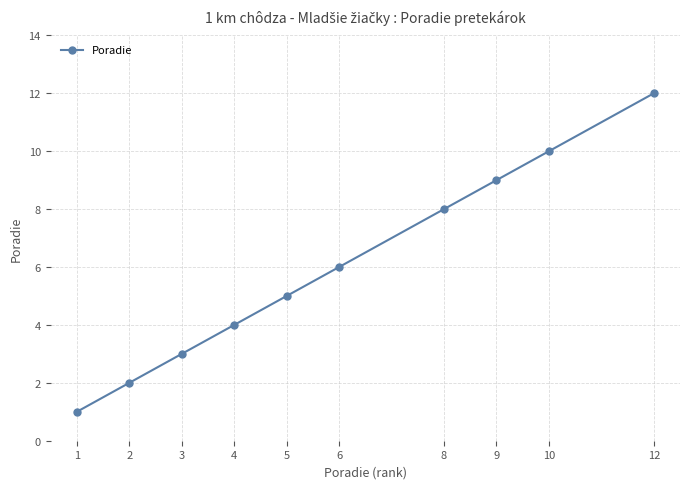

How many series are shown in this chart?

1